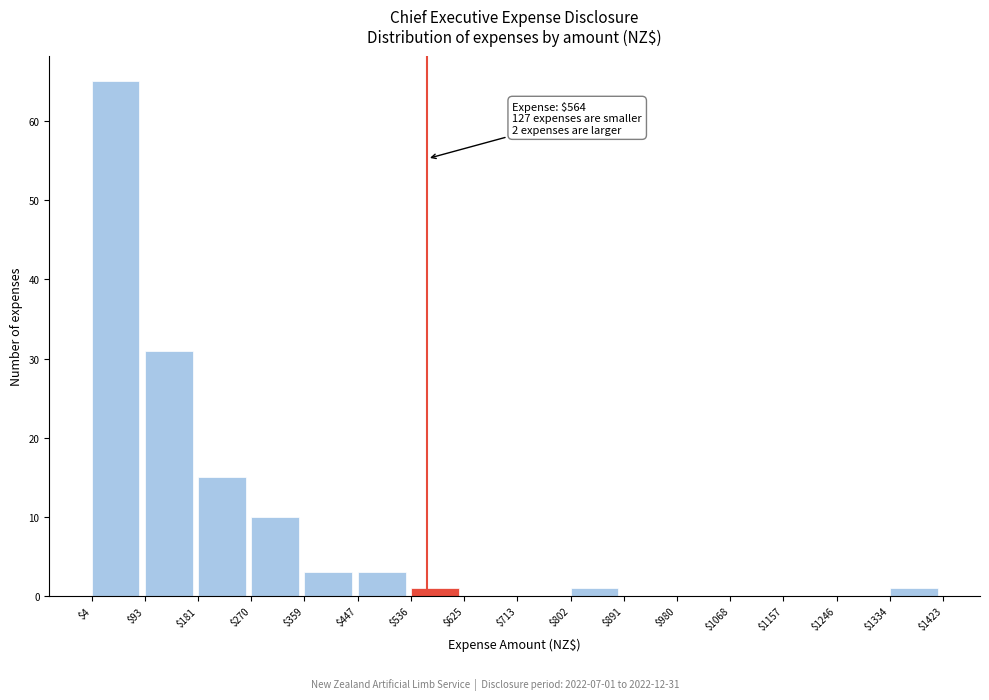

Which range on the x-axis has the tallest bar?

$4 to $93